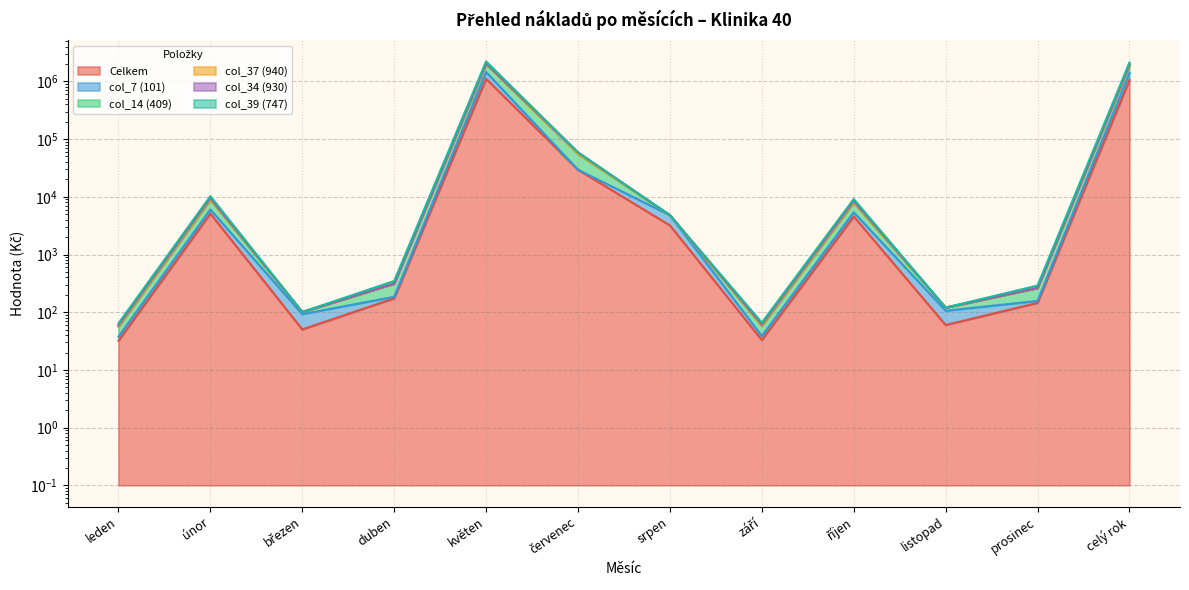

Is it true that col_14 (409) equals 1977589.0 at celý rok?

True